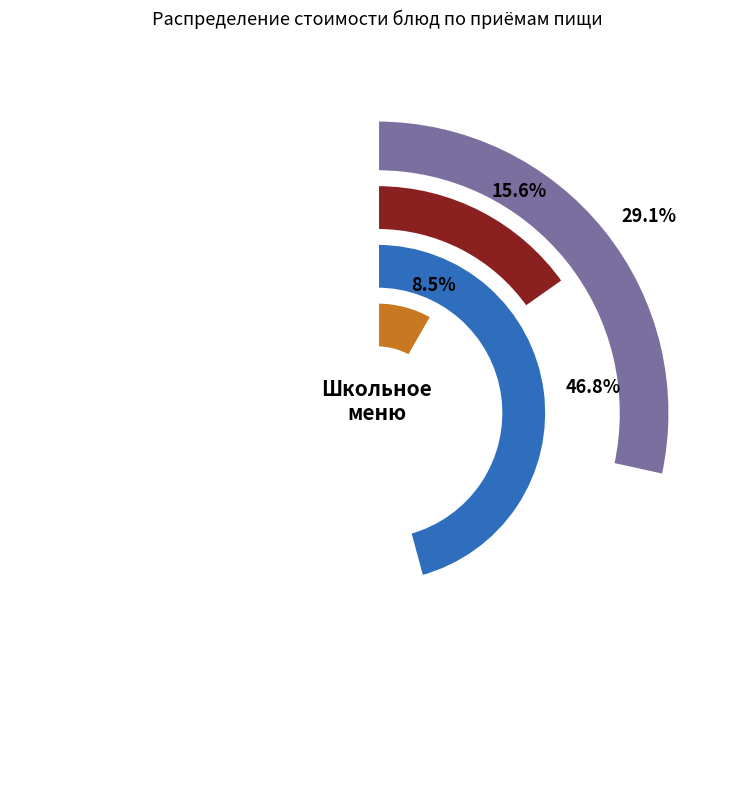

Combined, what portion of the pie is Оладьи с молоком сгущенным and Компот из сухофруктов?

31.6%